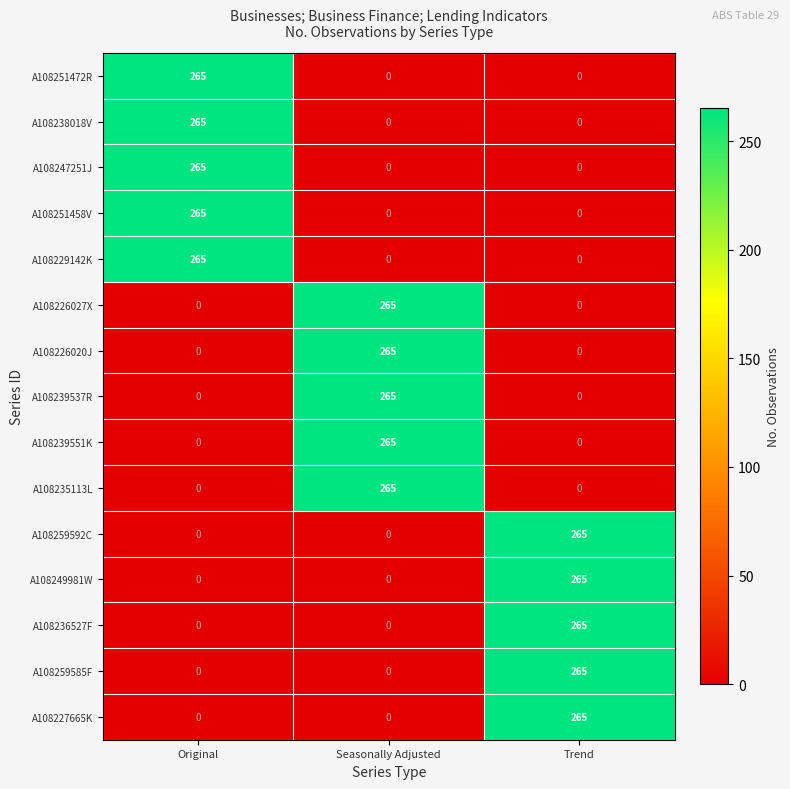

How many series are shown in this chart?

15